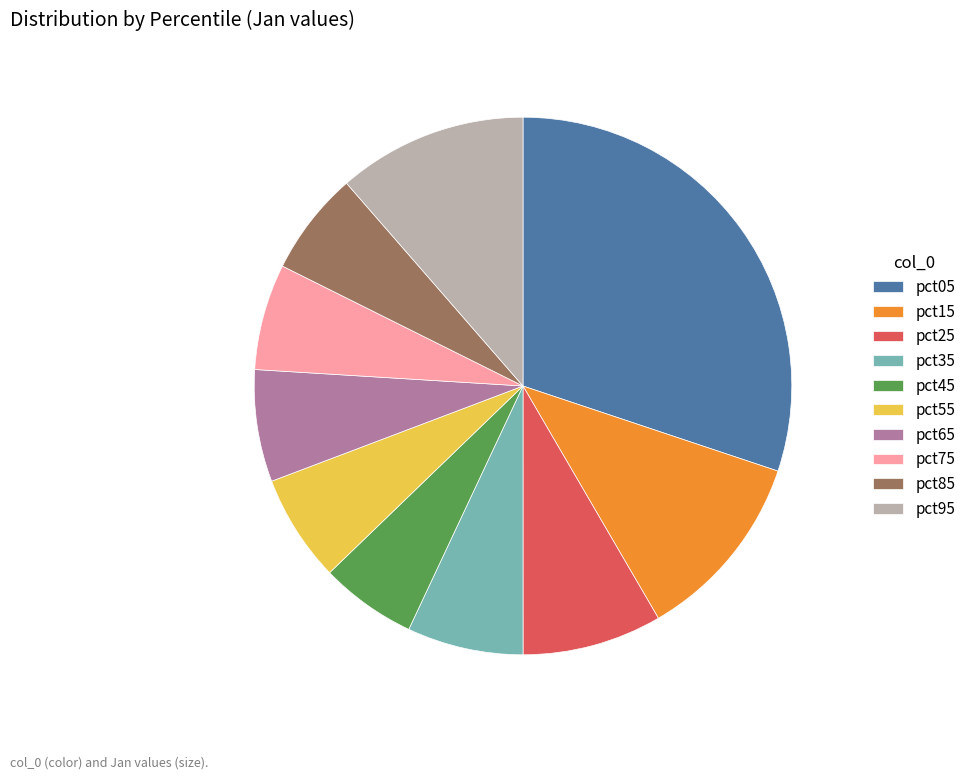

Between pct95 and pct35, which is larger?

pct95